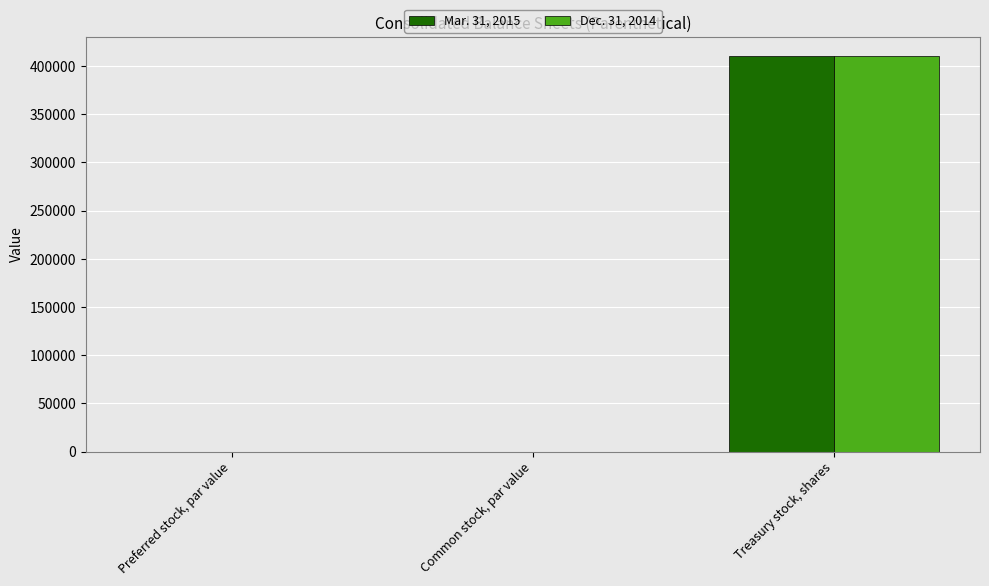

What is the sum of all Mar. 31, 2015 values?

410001.0